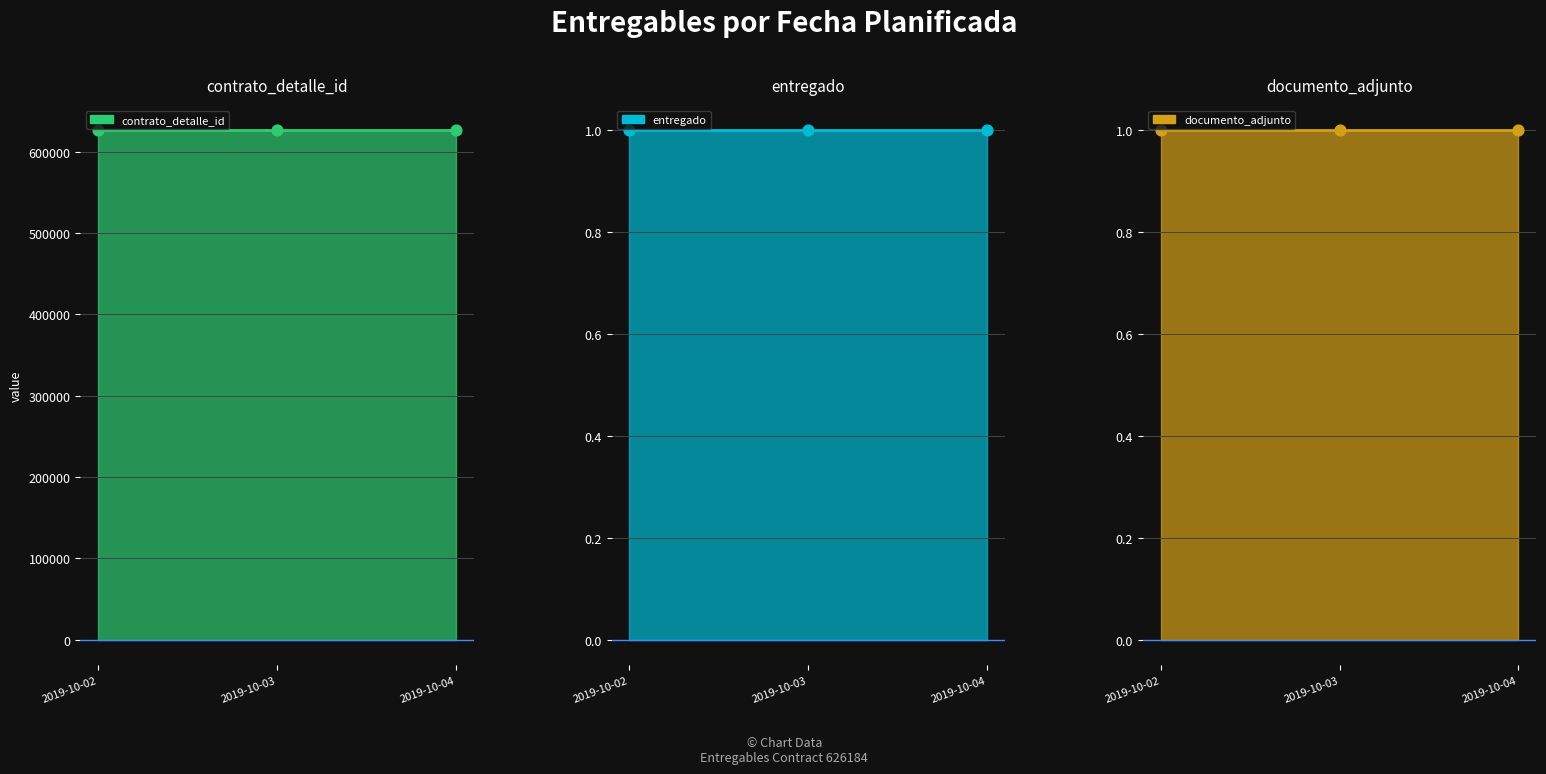

Which series reaches the minimum Y coordinate?

entregado